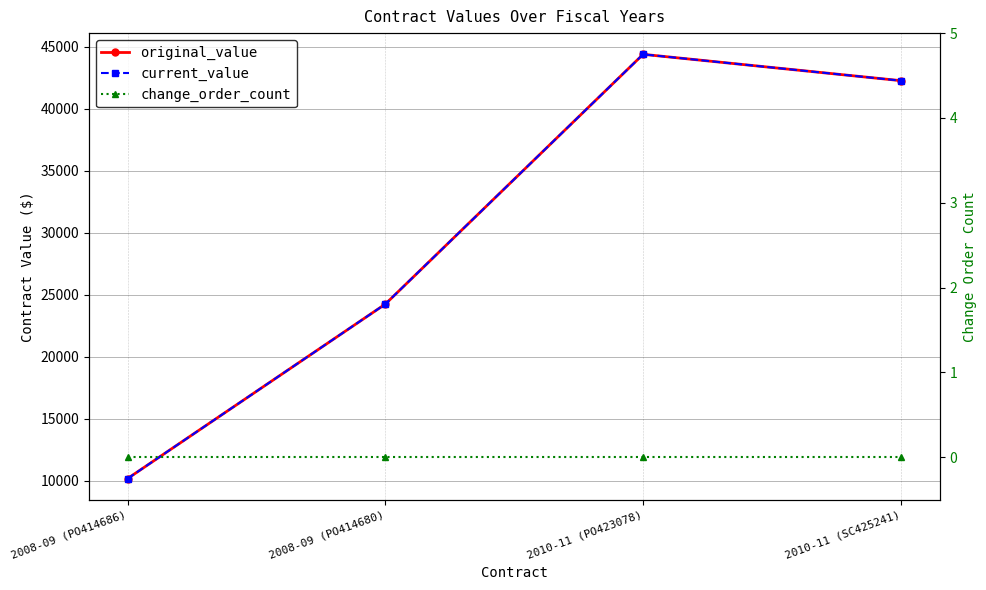

What is the difference between the second highest and second lowest values in the current_value series?

18025